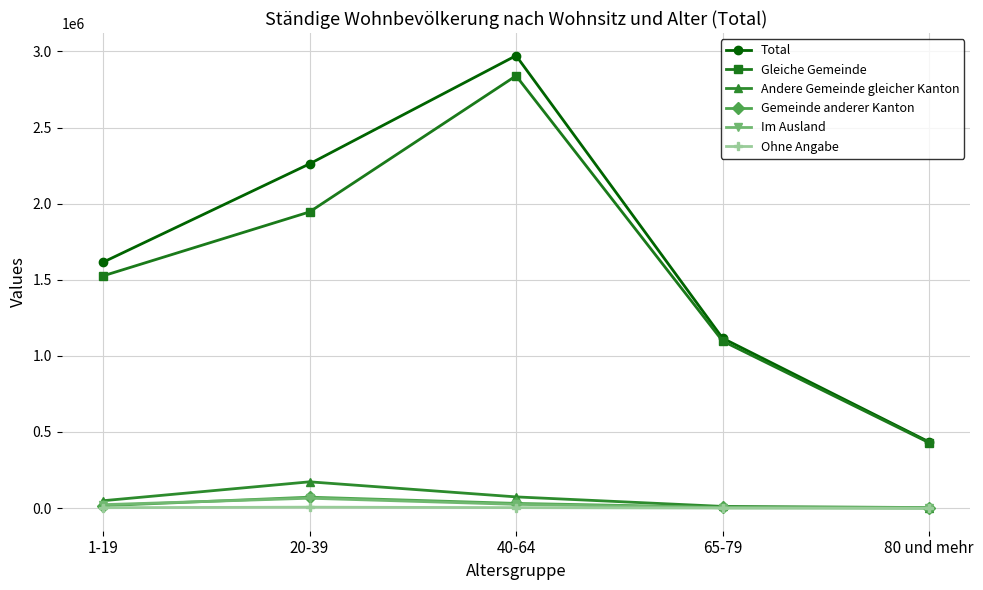

Which series has the largest total across all categories?

Total